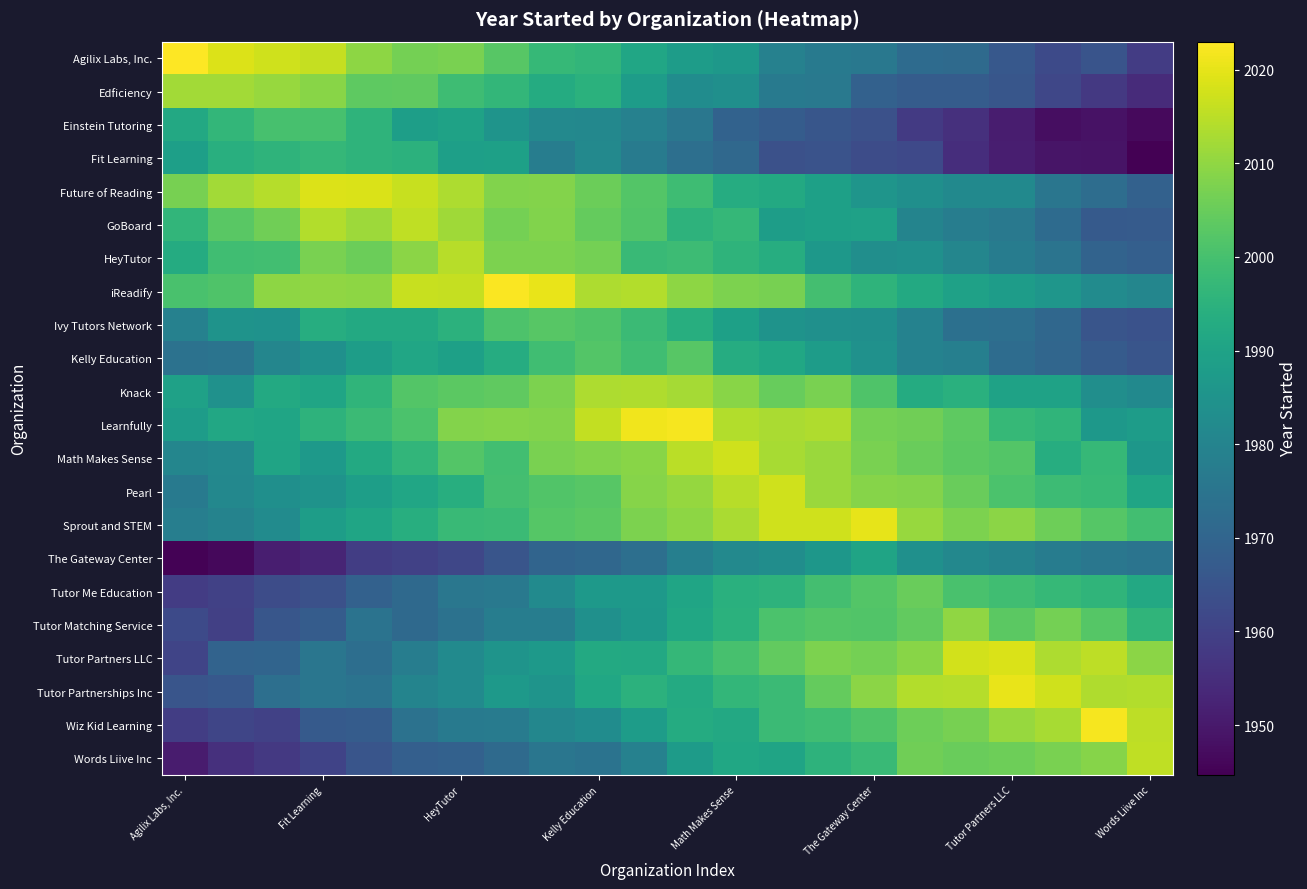

Which series has the largest total across all categories?

Learnfully